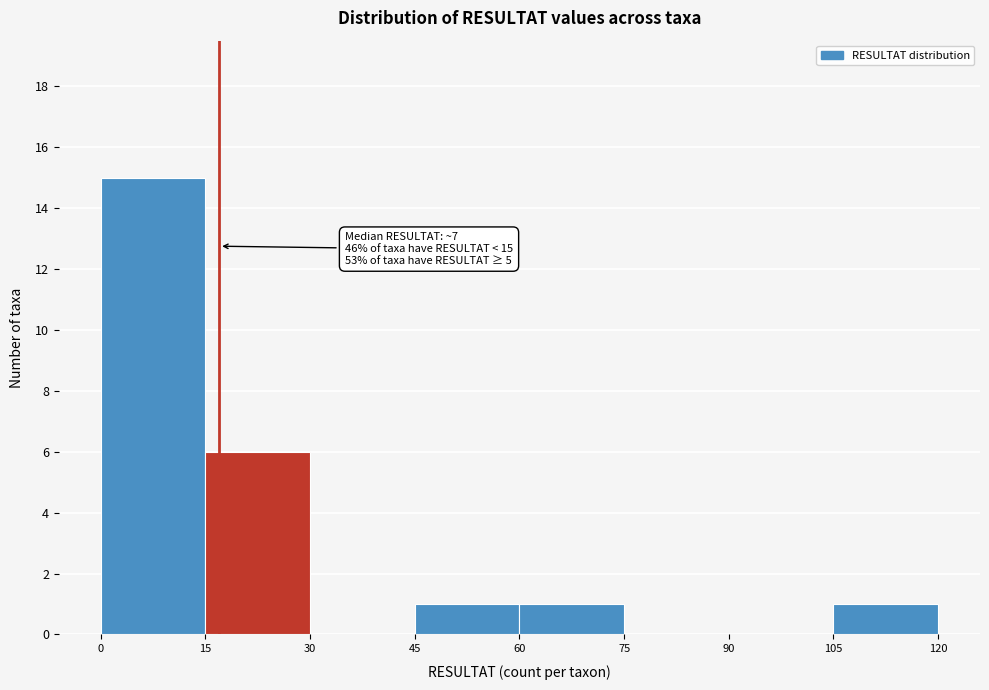

Which range on the x-axis has the tallest bar?

0 to 15